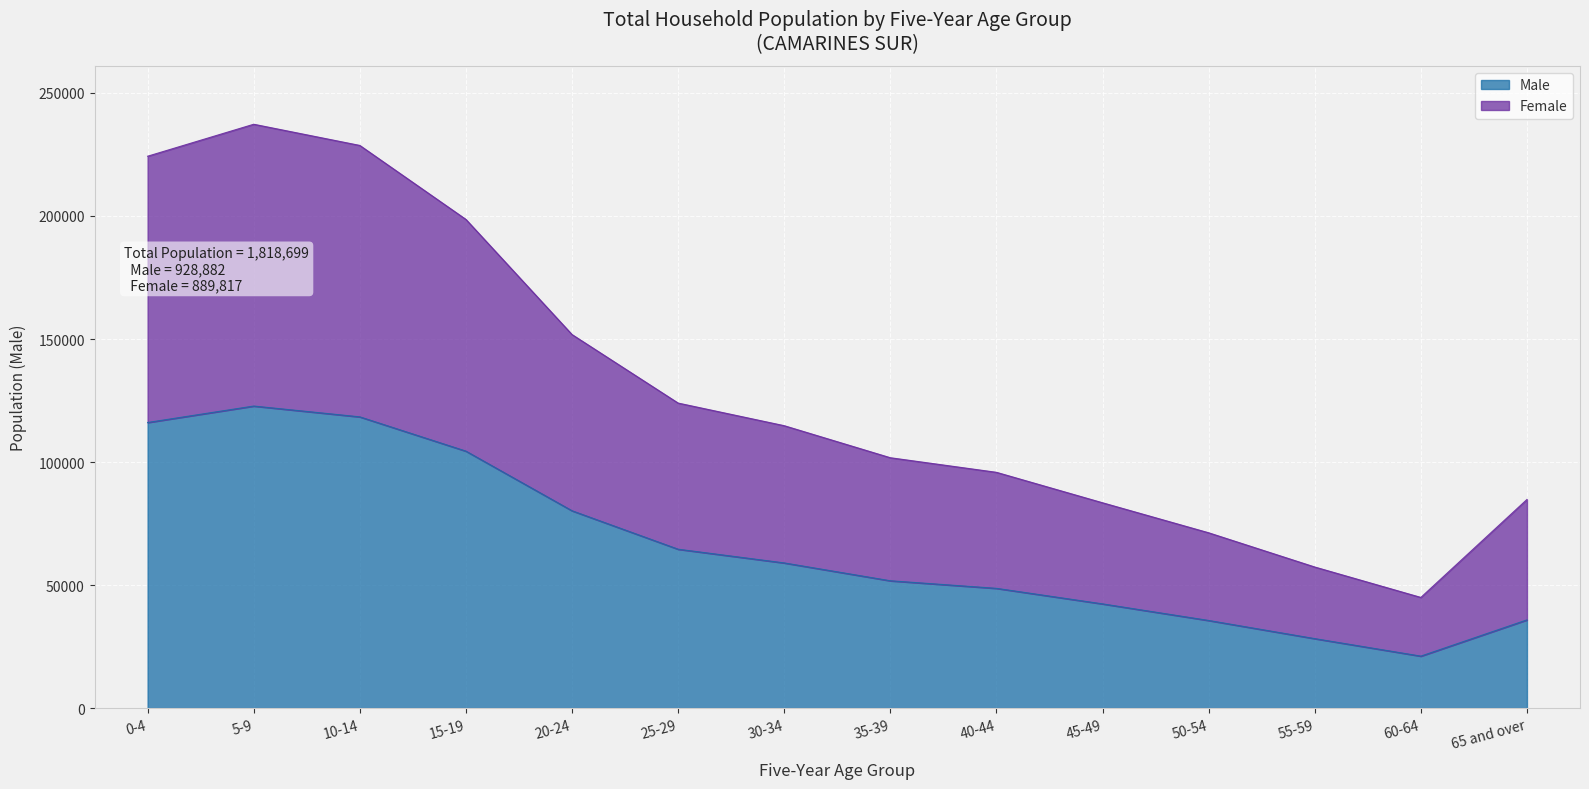

What is the total value across all series at 45-49?

83438